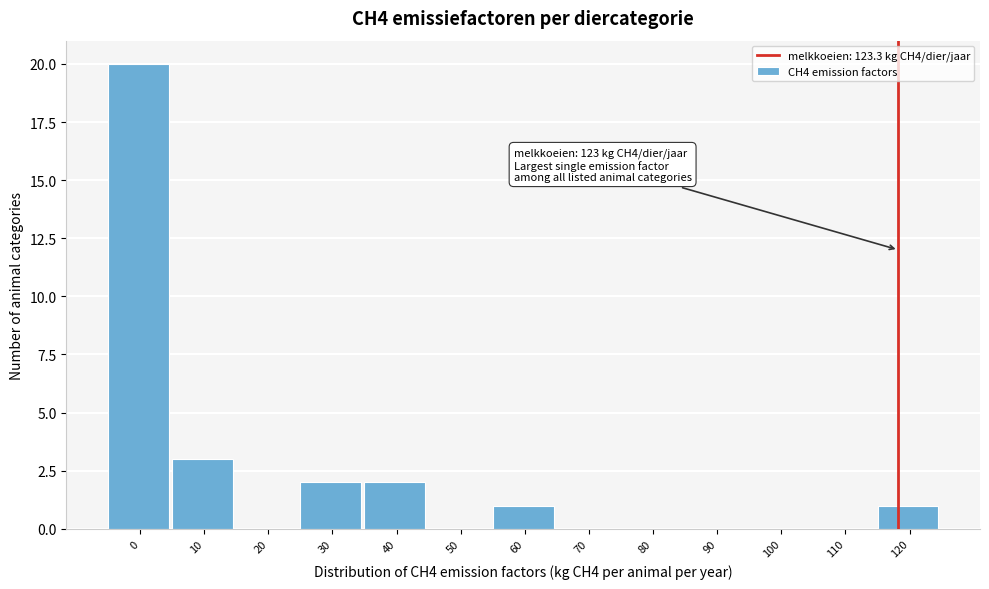

Reading left to right, extract all data points from this chart.

0=20	10=3	20=0	30=2	40=2	50=0	60=1	70=0	80=0	90=0	100=0	110=0	120=1